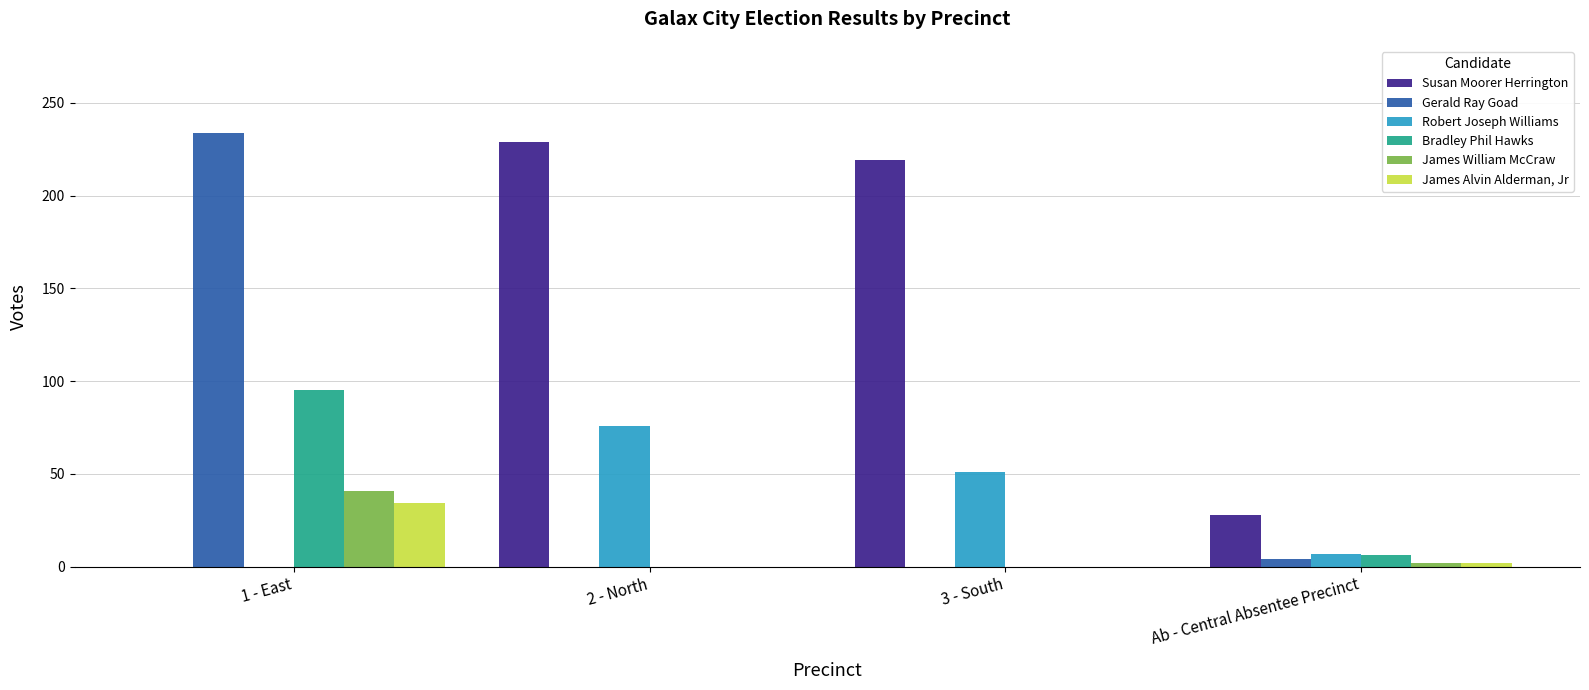

Which series changed the most between 1 - East and Ab - Central Absentee Precinct?

Gerald Ray Goad